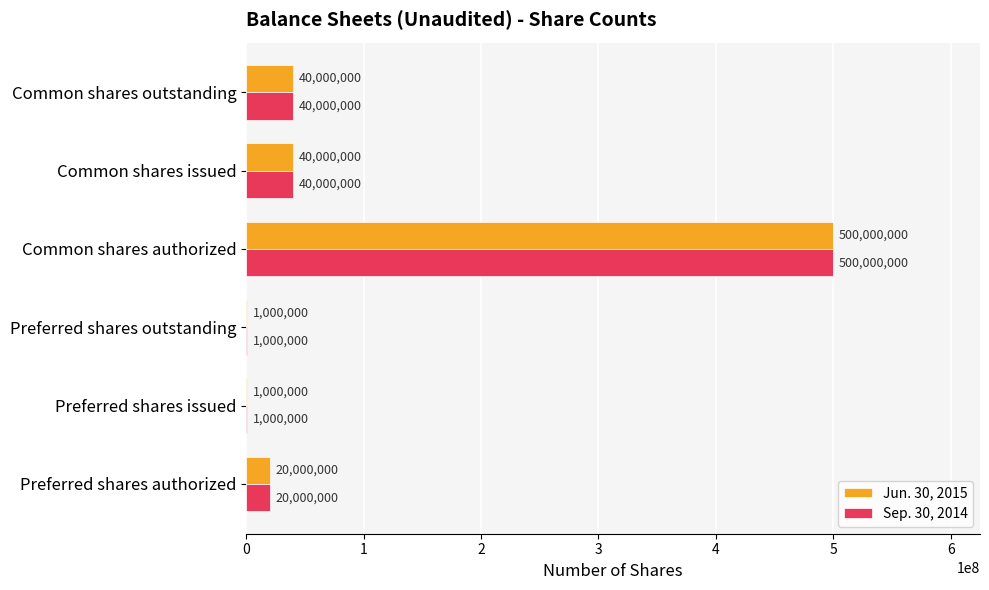

What is the total value across all series at Common shares issued?

80000000